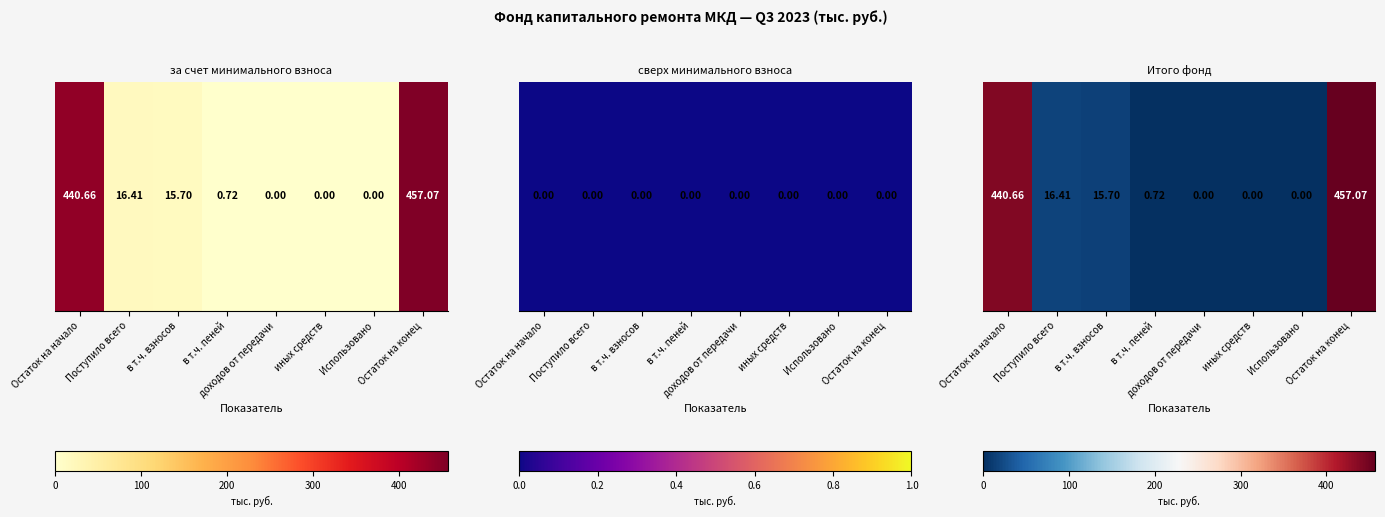

How many values are above zero?

5